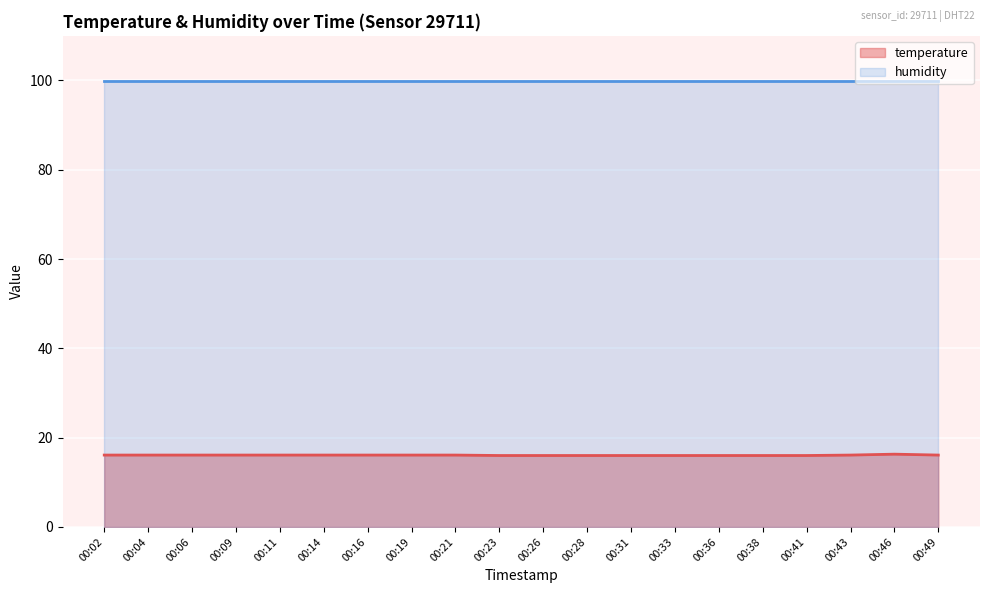

How many lines are shown in the chart?

2